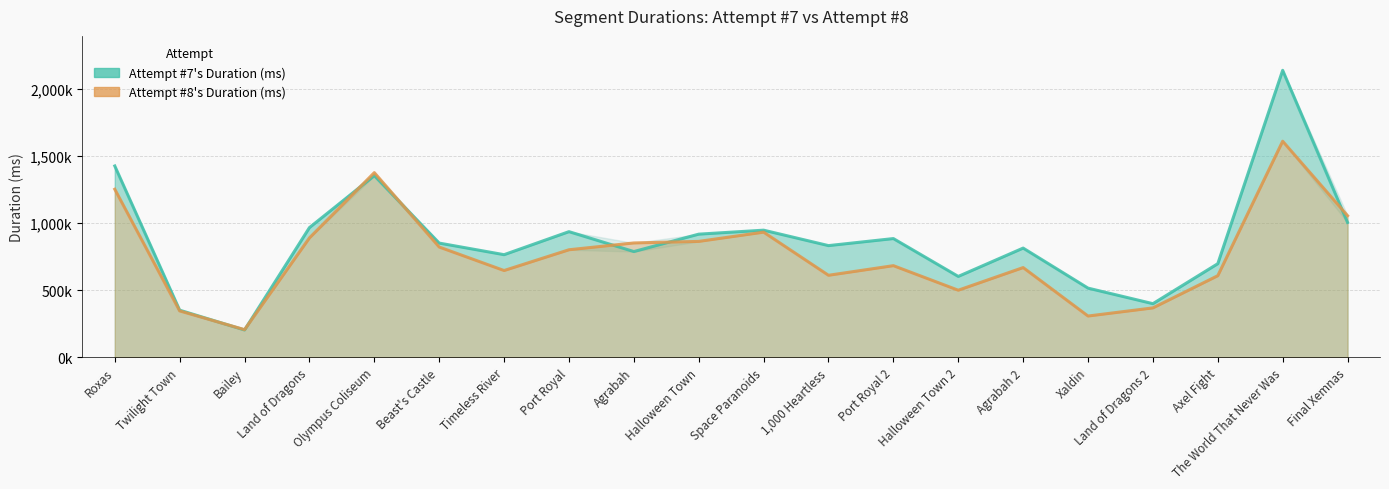

True or false: Attempt #7's Duration (ms) has more than 0 interior local peaks.

True